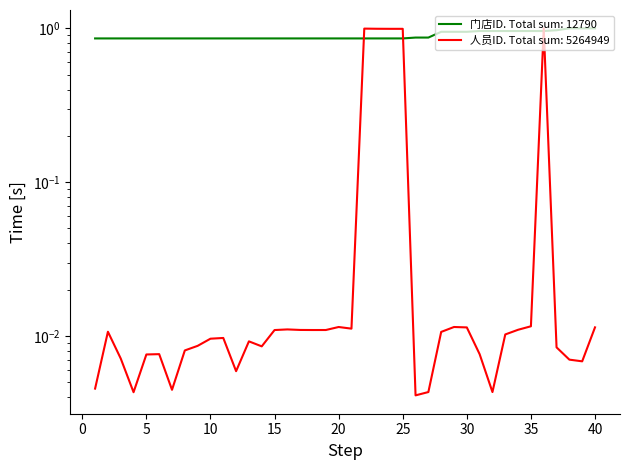

Reading right to left, extract all data points from this chart.

门店ID: 1.0	1.0	1.0	1.0	1.0	1.0	1.0	1.0	1.0	1.0	0.9	0.9	0.9	0.9	0.9	0.9	0.9	0.9	0.9	0.9	0.9	0.9	0.9	0.9	0.9	0.9	0.9	0.9	0.9	0.9	0.9	0.9	0.9	0.9	0.9	0.9	0.9	0.9	0.9	0.9
人员ID: 0.0	0.0	0.0	0.0	1.0	0.0	0.0	0.0	0.0	0.0	0.0	0.0	0.0	0.0	0.0	1.0	1.0	1.0	1.0	0.0	0.0	0.0	0.0	0.0	0.0	0.0	0.0	0.0	0.0	0.0	0.0	0.0	0.0	0.0	0.0	0.0	0.0	0.0	0.0	0.0